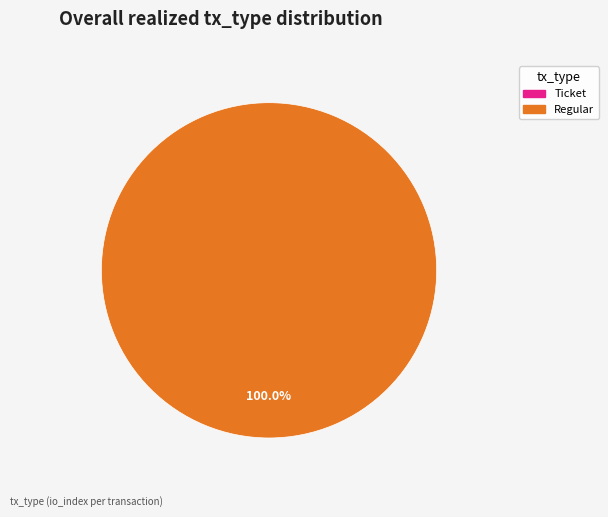

Count the number of slices in the pie.

2